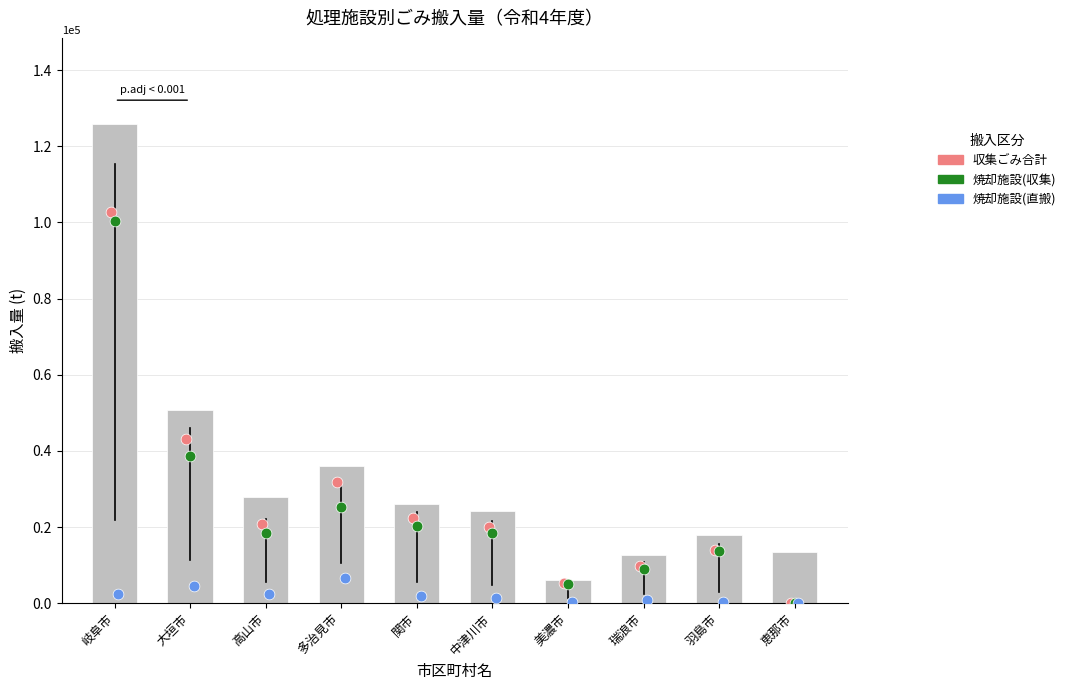

At which category is the sum across all series the highest?

岐阜市